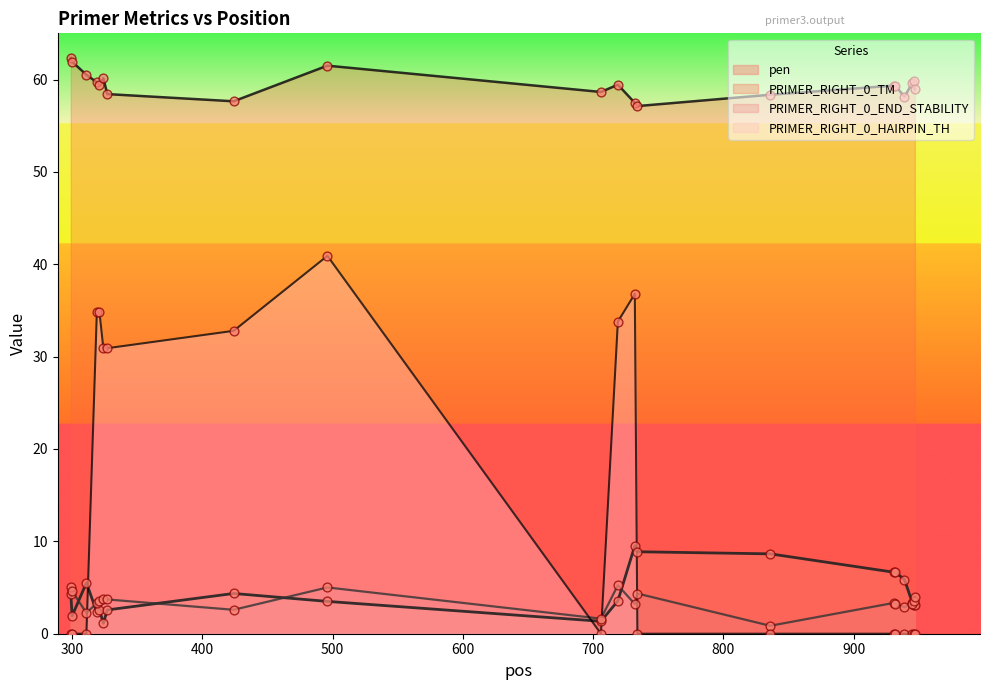

What are all the series names shown in the legend?

pen, PRIMER_RIGHT_0_TM, PRIMER_RIGHT_0_END_STABILITY, PRIMER_RIGHT_0_HAIRPIN_TH